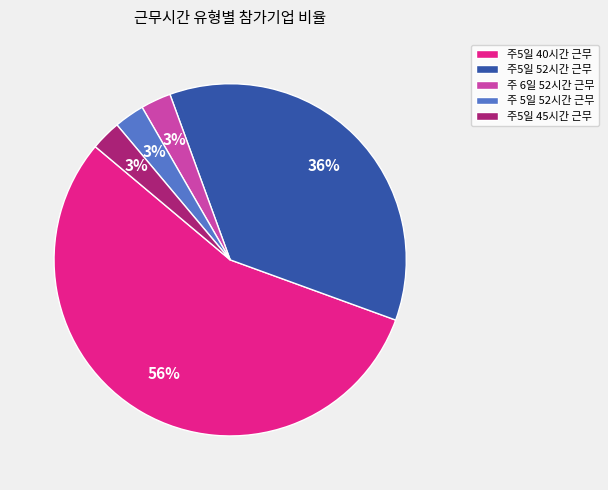

True or false: 주5일 52시간 근무 accounts for 22% of the total.

False